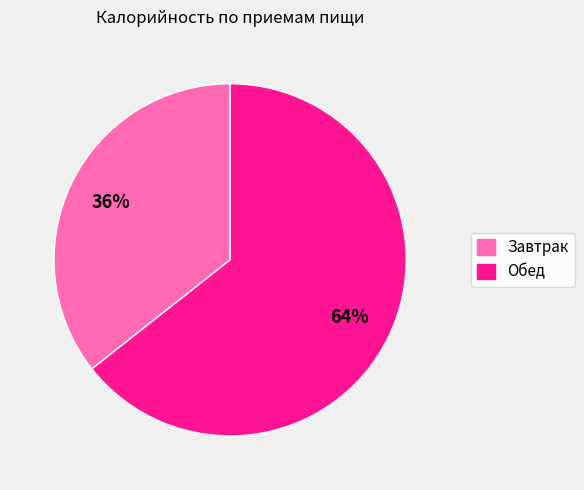

Which category accounts for the majority?

Обед